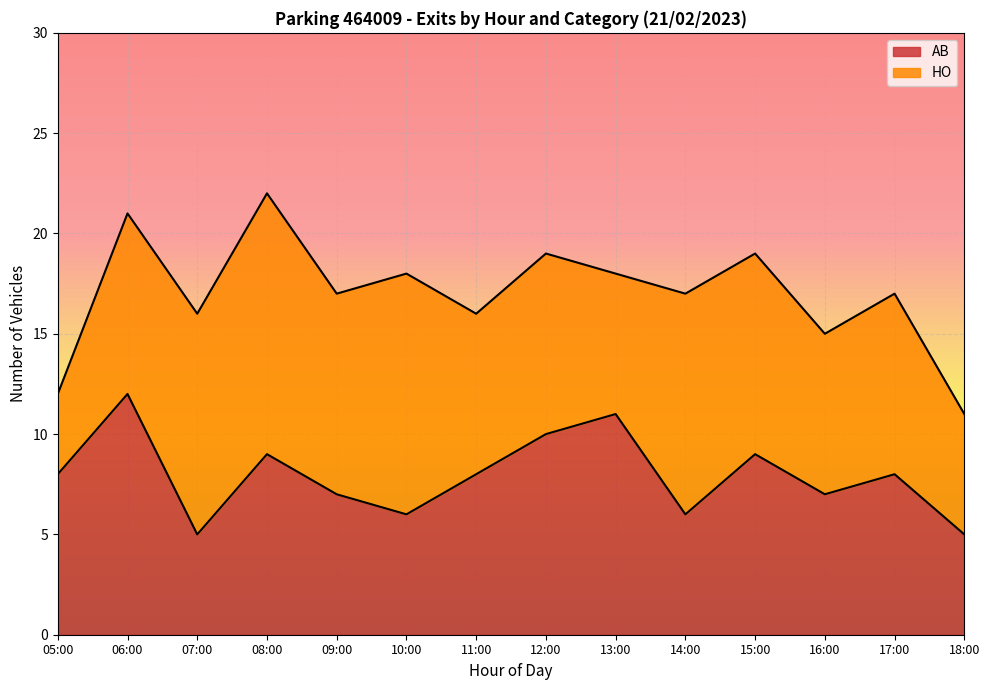

What position from the right is 14:00?

5